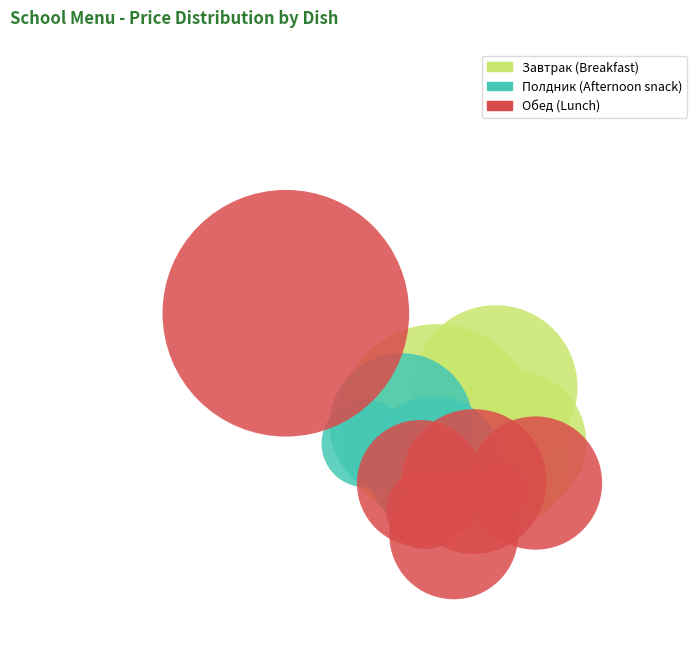

Is the sum of Чай с сахаром and мандарин greater than half?

No